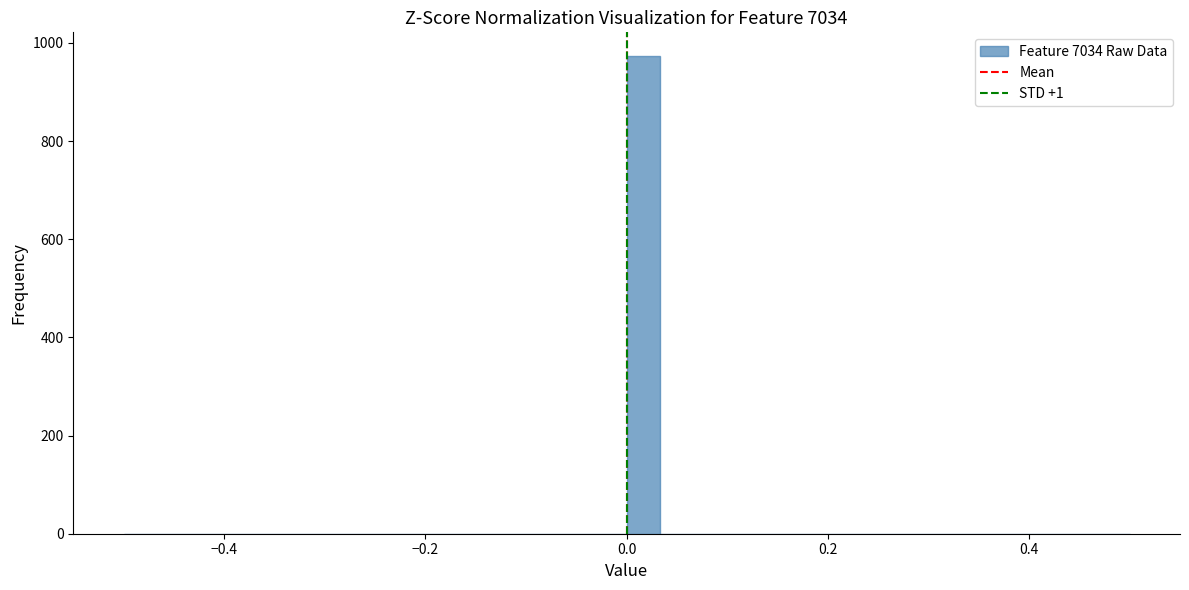

Read against the x-axis, roughly where is the centre of the tallest bar?

0.02